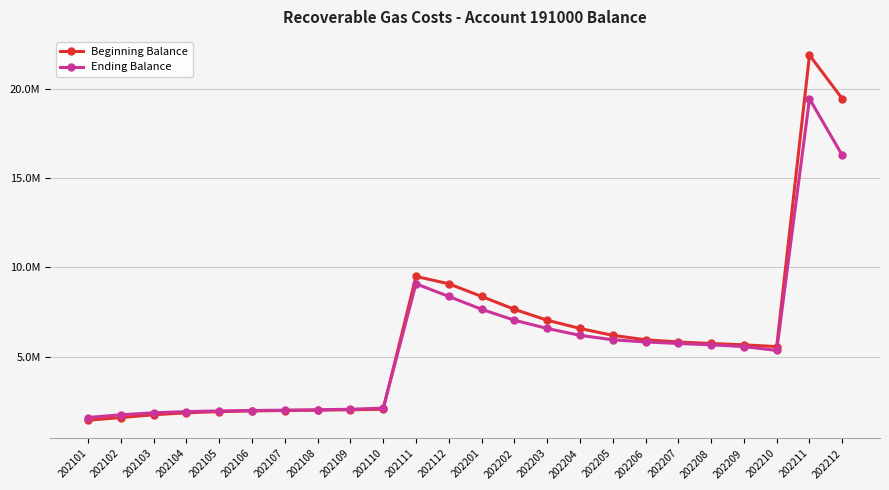

What is the value of the Beginning Balance point at the 11th from the left?

9494736.3